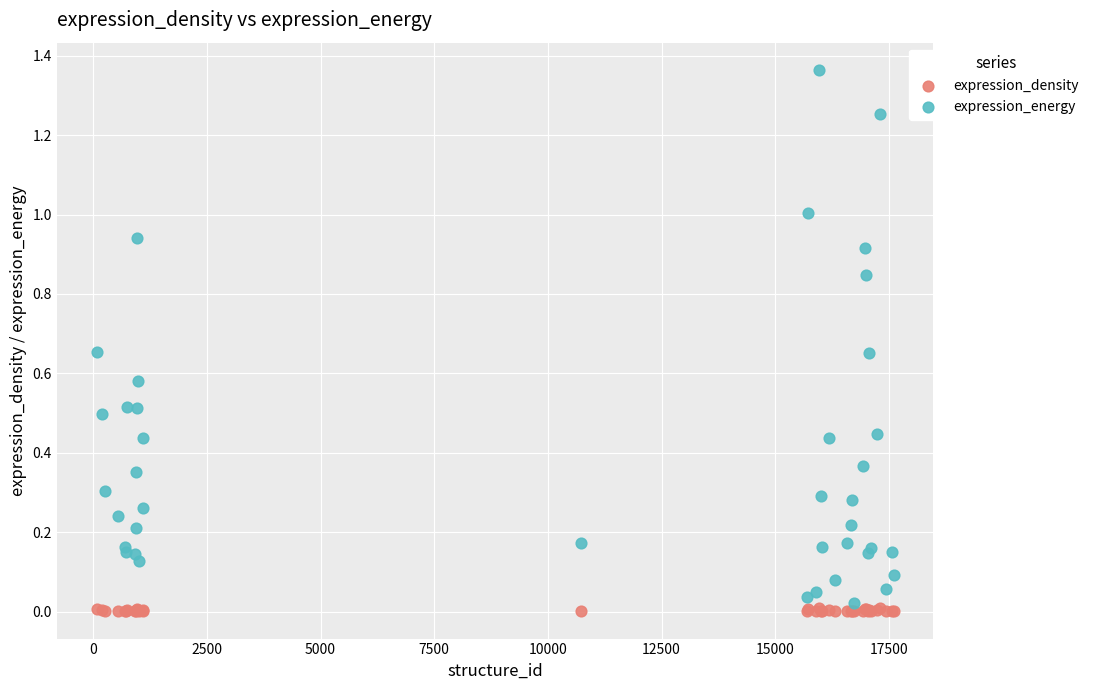

What are all the series names shown in the legend?

expression_density, expression_energy